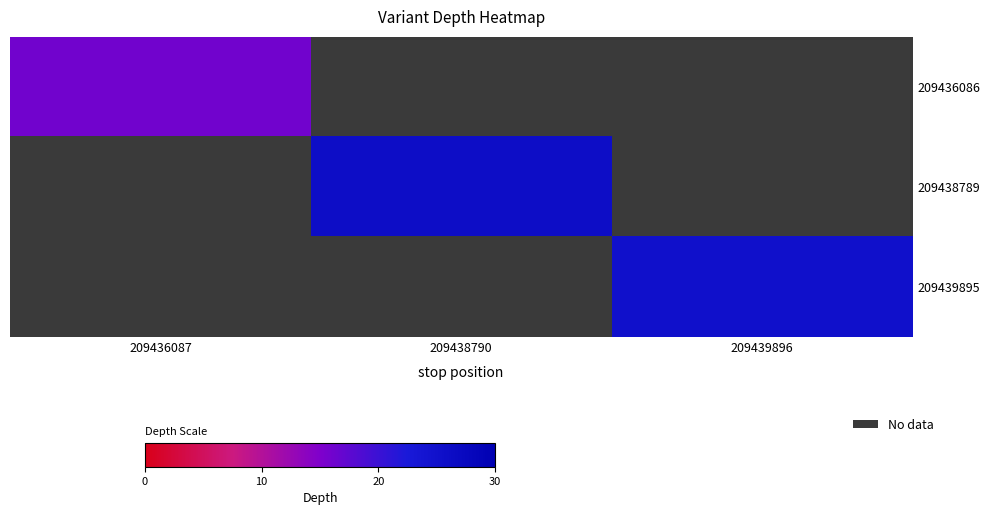

At how many categories does at least one series exceed 23?

2